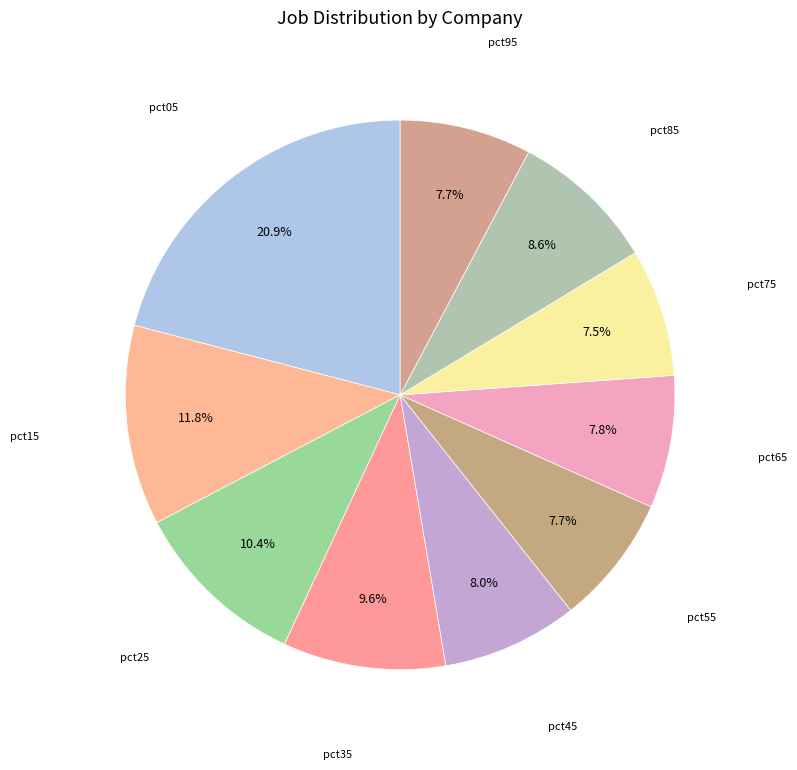

Count the number of slices in the pie.

10